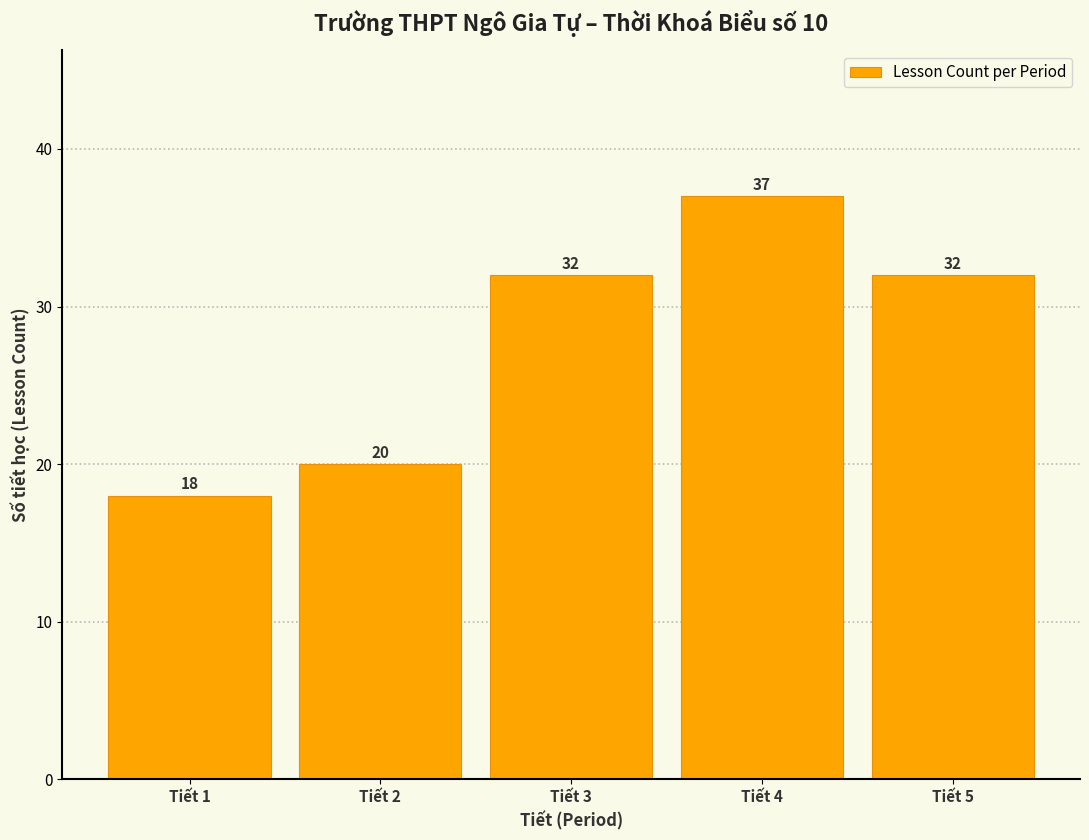

Reading left to right, what are all the values shown in this chart?

18	20	32	37	32